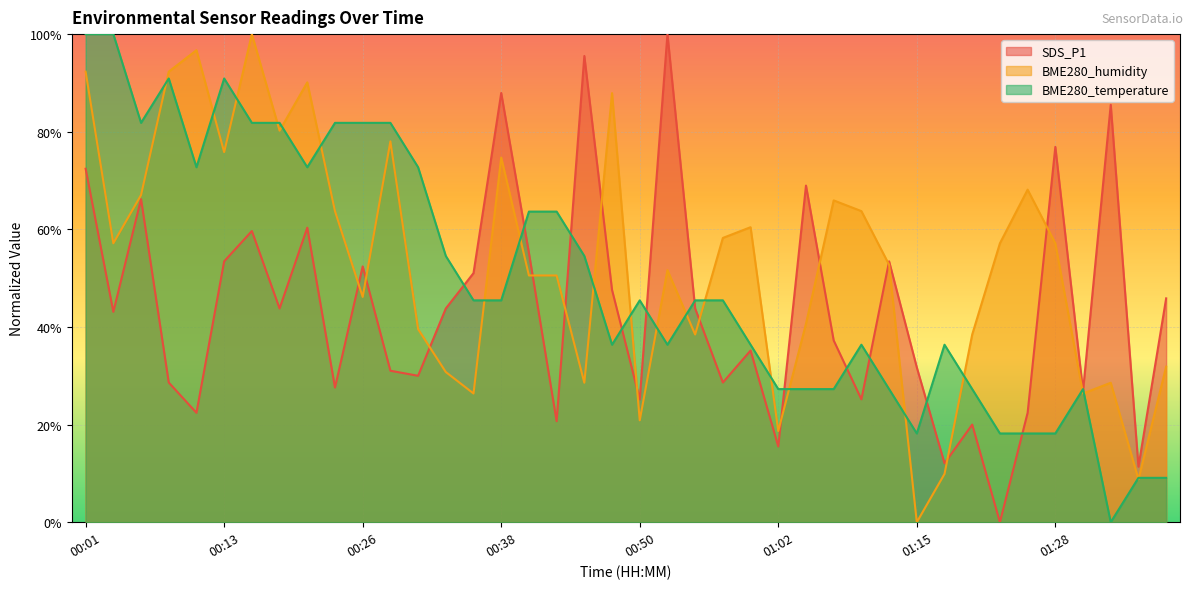

How many intersections are there between BME280_temperature and BME280_humidity?

21